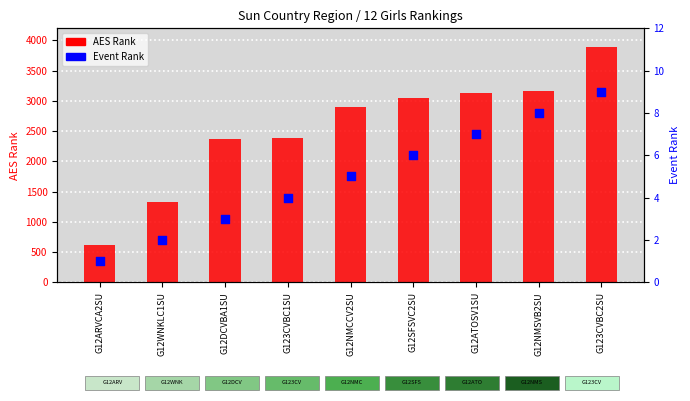

At which category is the sum across all series the highest?

G123CVBC2SU